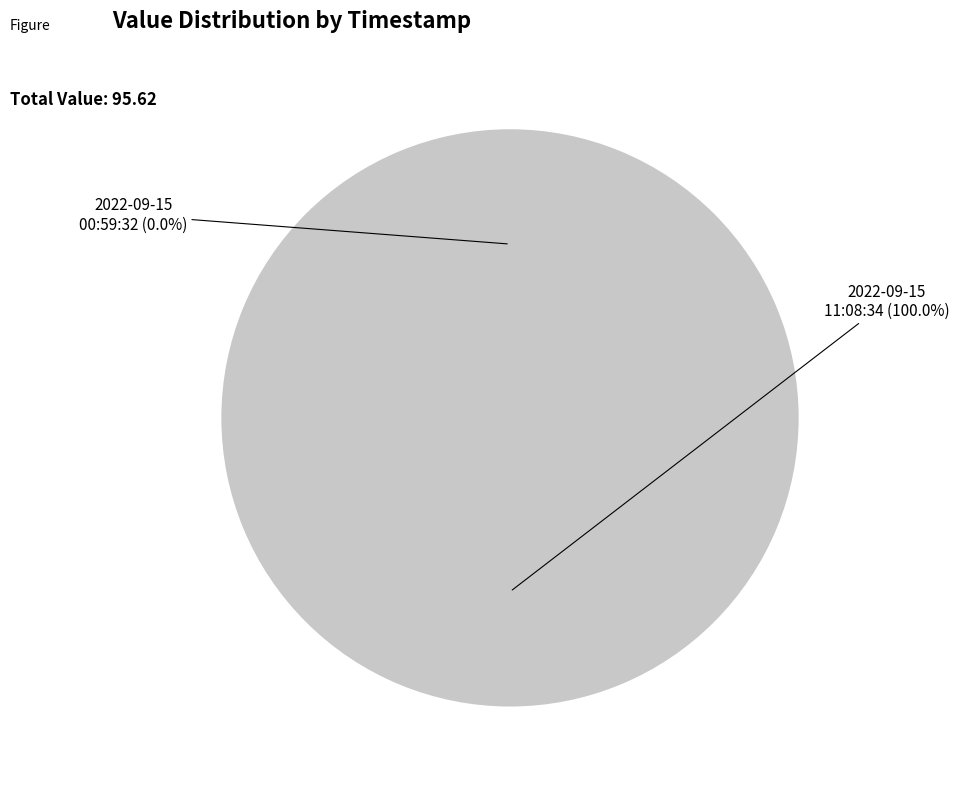

To the nearest percent, what is the difference between the 2022-09-15T11:08:34.475Z and 2022-09-15T00:59:32.577Z slice percentages?

100%